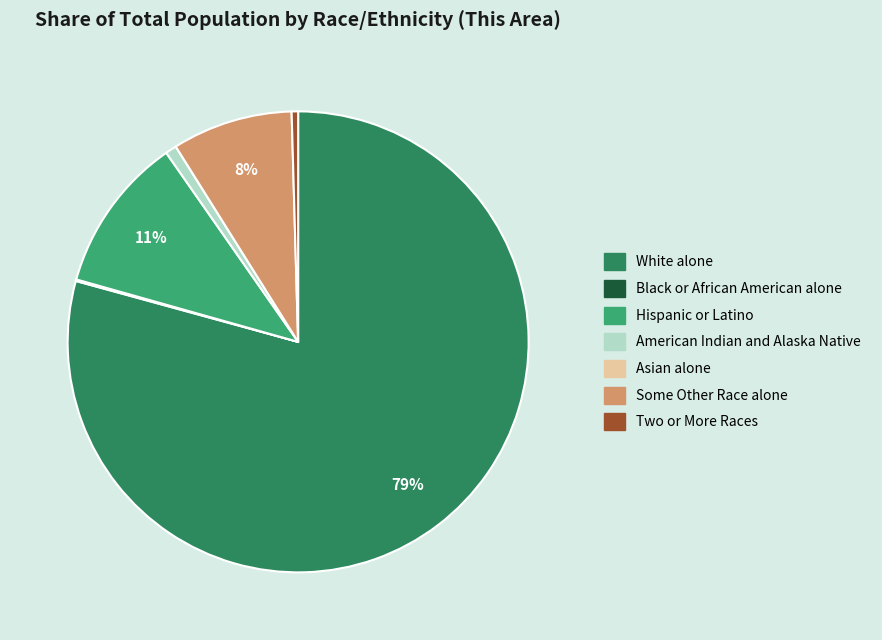

True or false: White alone accounts for 87% of the total.

False